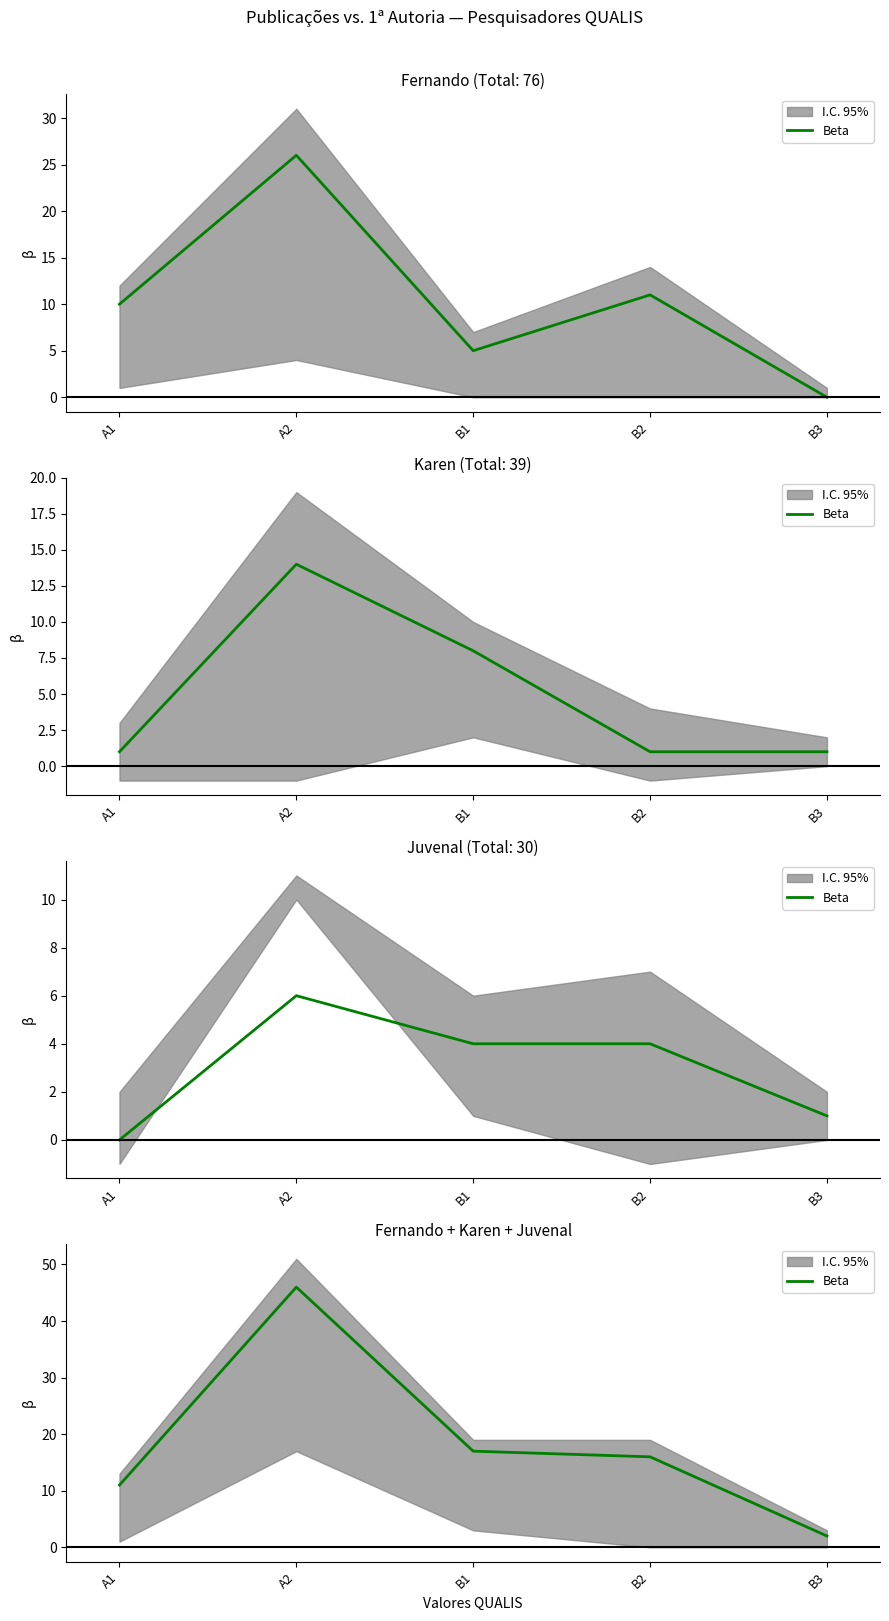

What position from the right is B1?

3